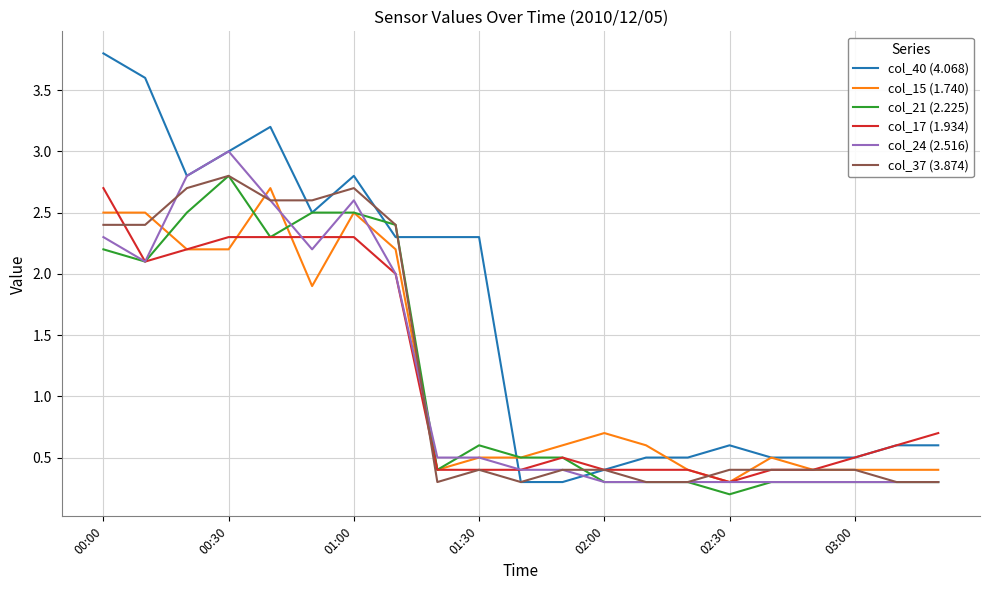

Which series has the largest range (max minus min)?

col_40 (4.068)